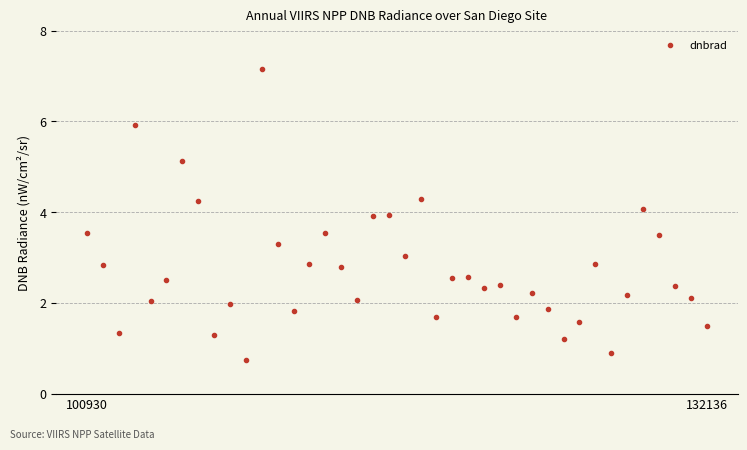

What is the difference between the second highest and second lowest values?

5.0